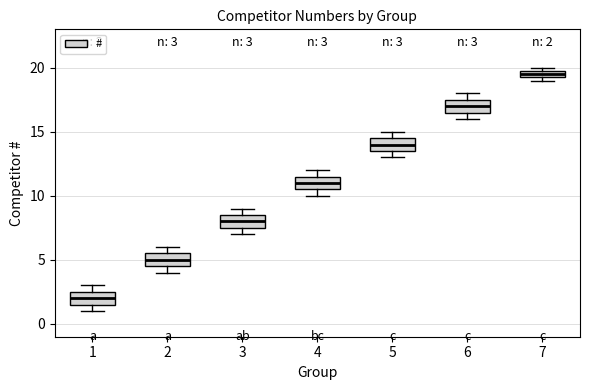

Which box's median line is the highest?

7